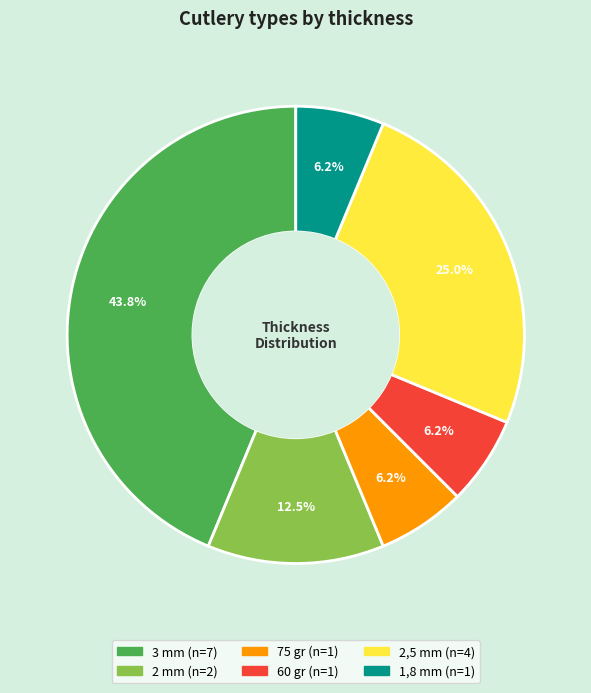

Is there any slice that represents more than half of the pie?

No